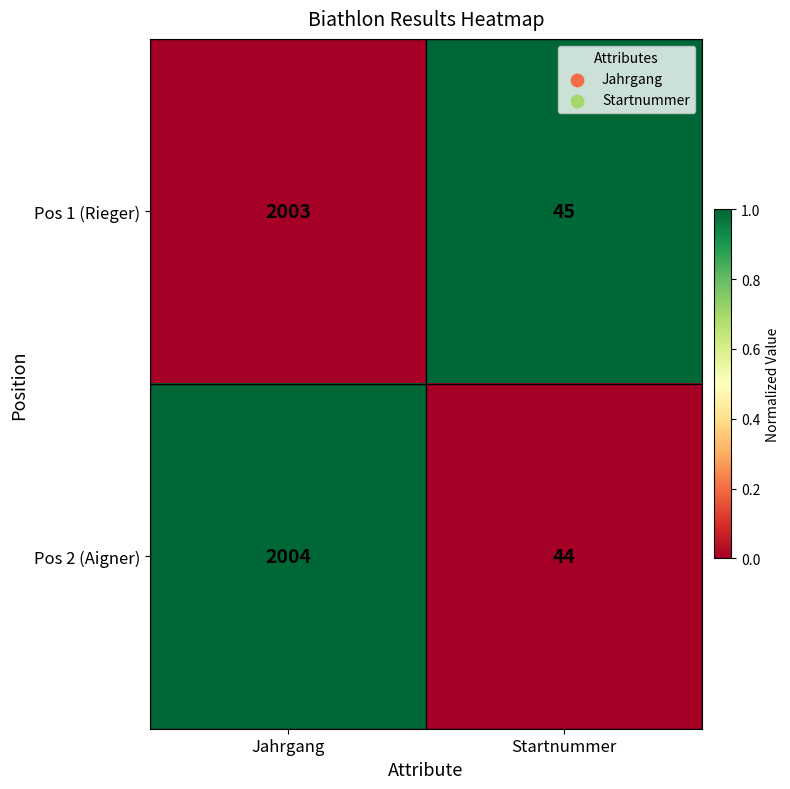

Rank the categories by Pos 1 (Rieger) value from highest to lowest.

Jahrgang, Startnummer